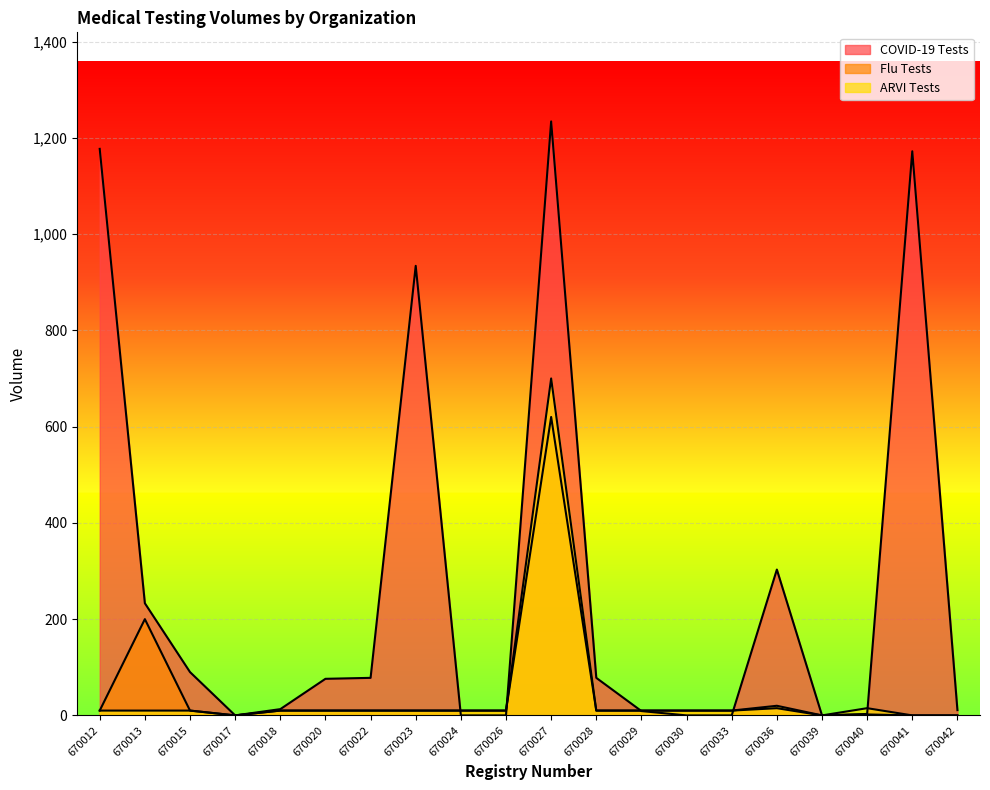

At which category does COVID-19 Tests reach its first local valley?

670017